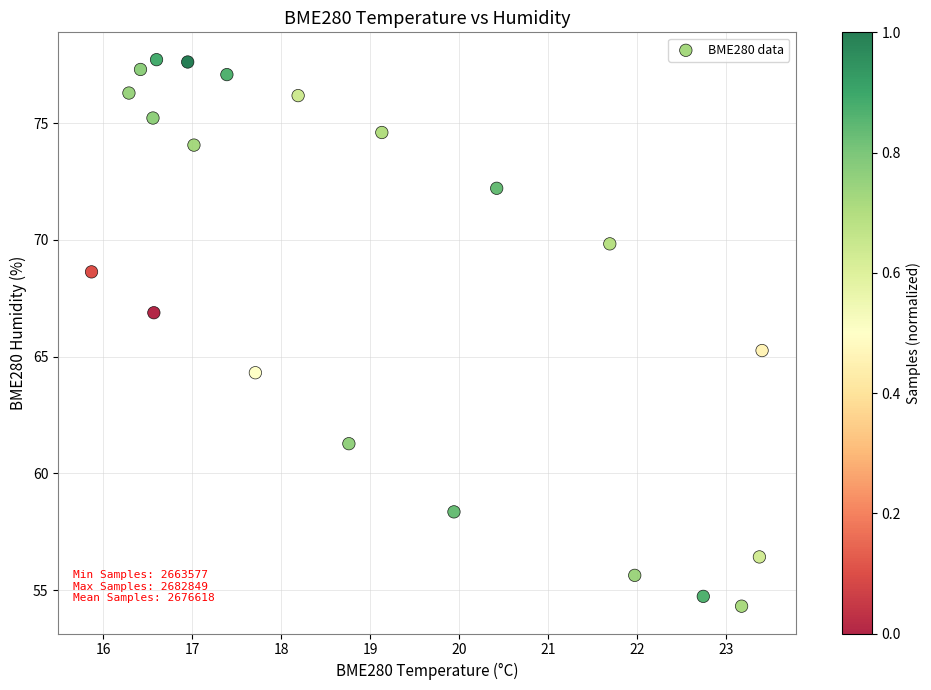

What is the range of Y values (max minus min)?

23.4